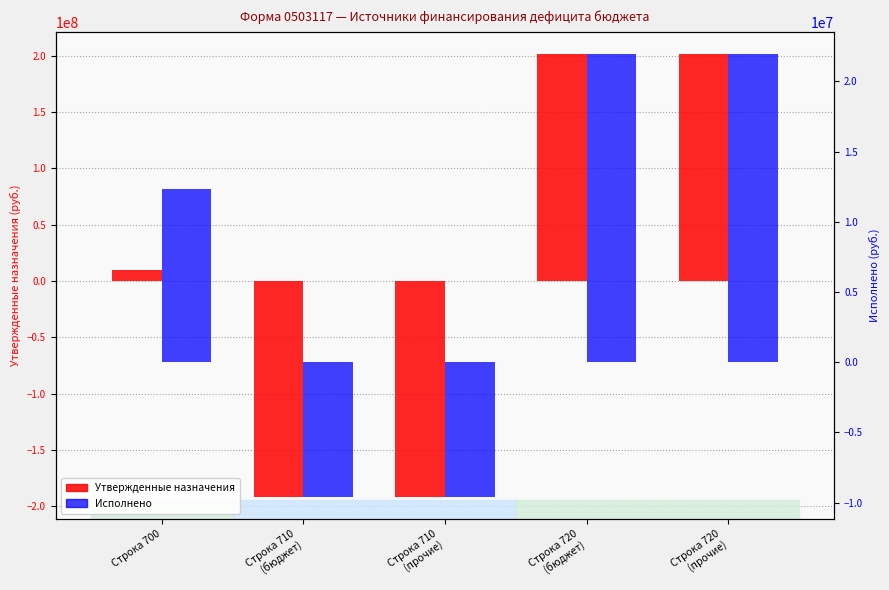

Reading right to left, what are all the values shown in this chart?

Утвержденные назначения: Строка 720
(прочие)=201501515.5	Строка 720
(бюджет)=201501515.5	Строка 710
(прочие)=-191523451.2	Строка 710
(бюджет)=-191523451.2	Строка 700=9978064.4
Исполнено: Строка 720
(прочие)=21954852.8	Строка 720
(бюджет)=21954852.8	Строка 710
(прочие)=-9599671.0	Строка 710
(бюджет)=-9599671.0	Строка 700=12355181.8